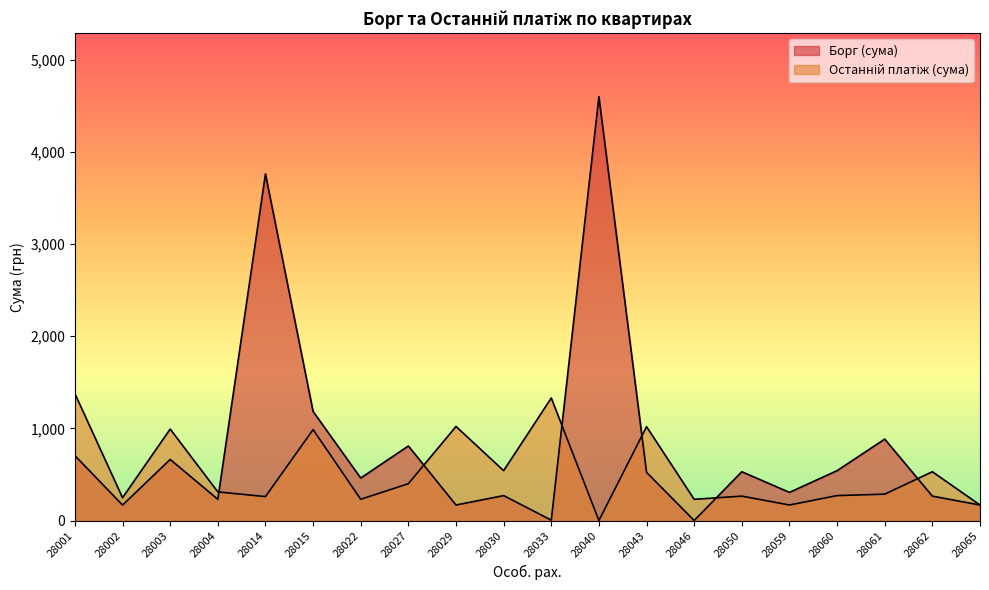

Where does the Борг (сума) series first go above 523?

28001